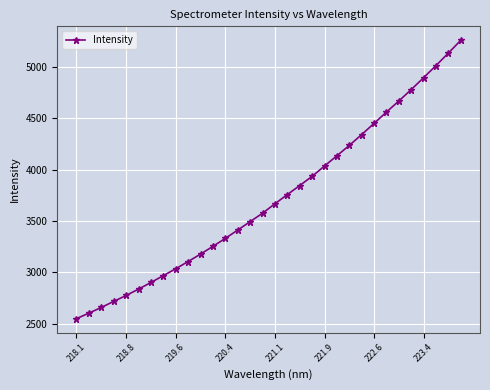

How many lines are shown in the chart?

1